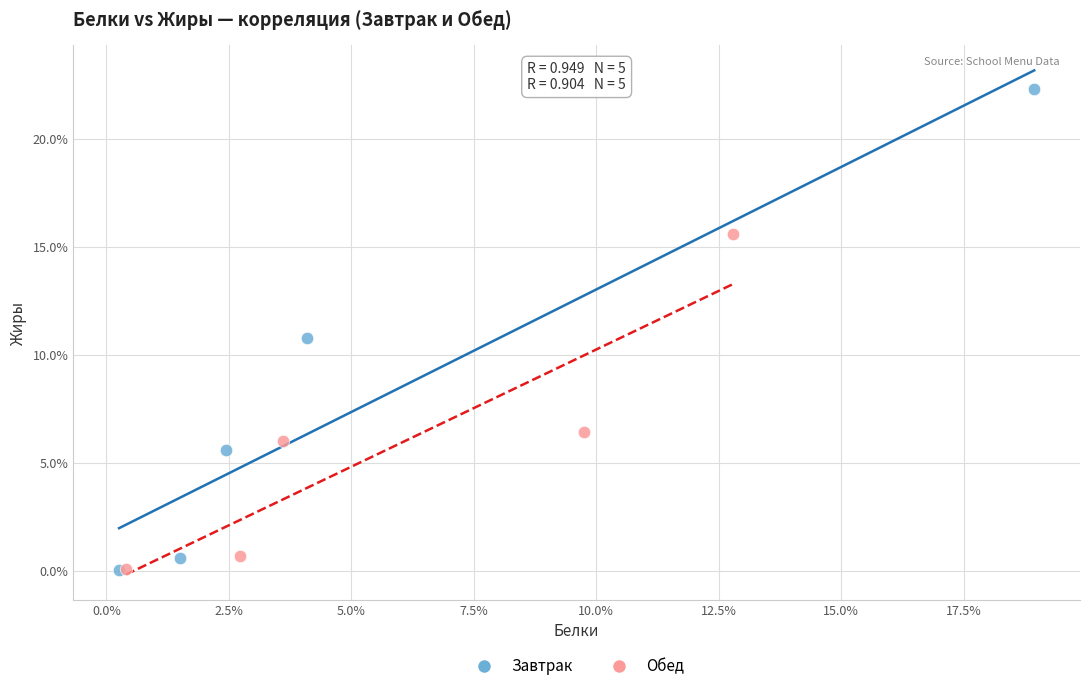

Which series has the widest spread of Y values?

Завтрак